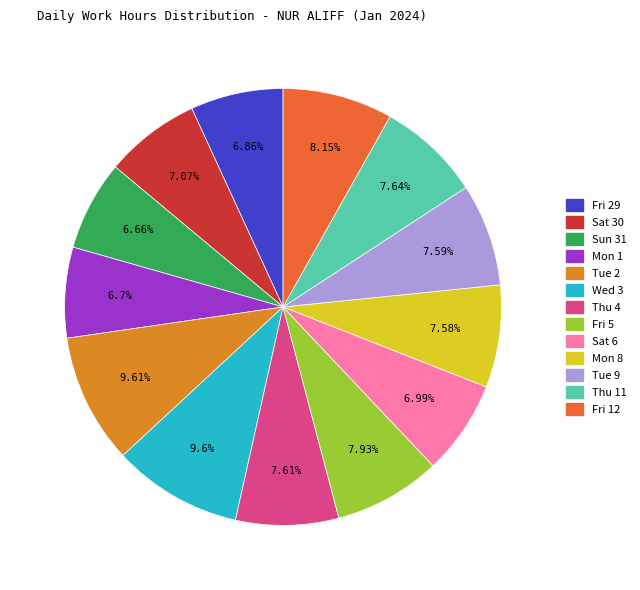

Is Fri 29 the majority of the pie?

No